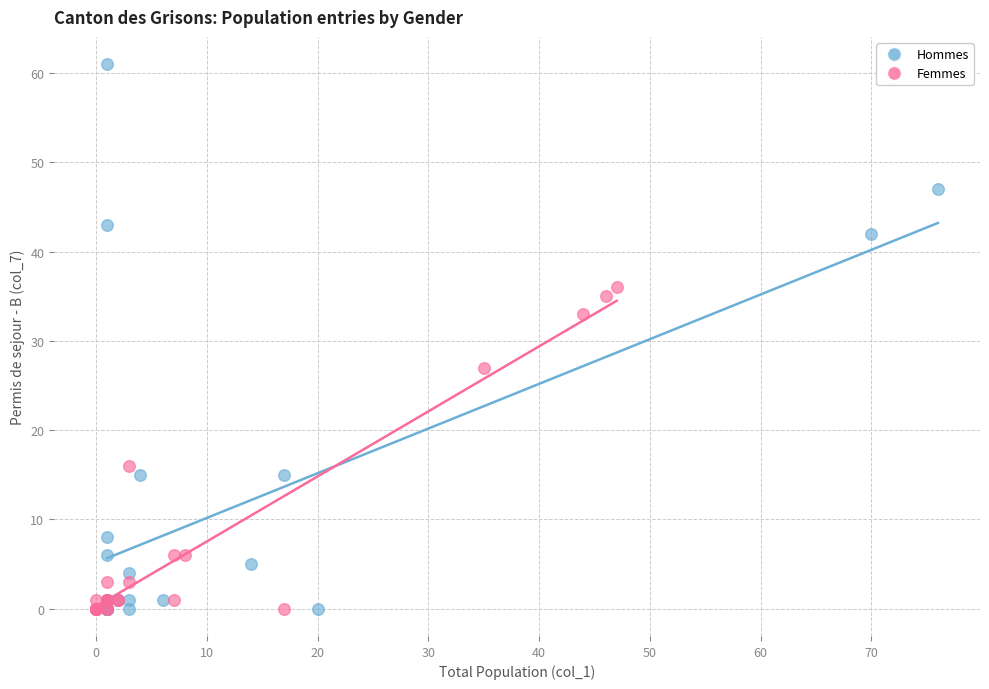

Which series reaches the maximum Y coordinate?

Hommes